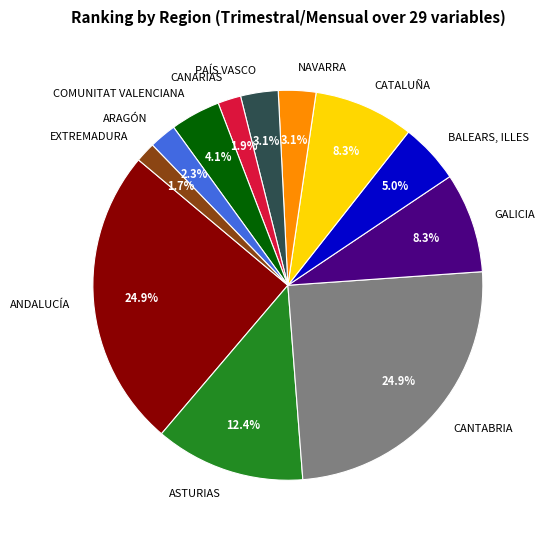

What is the ratio of the value at CATALUÑA to the value at ASTURIAS?

0.7